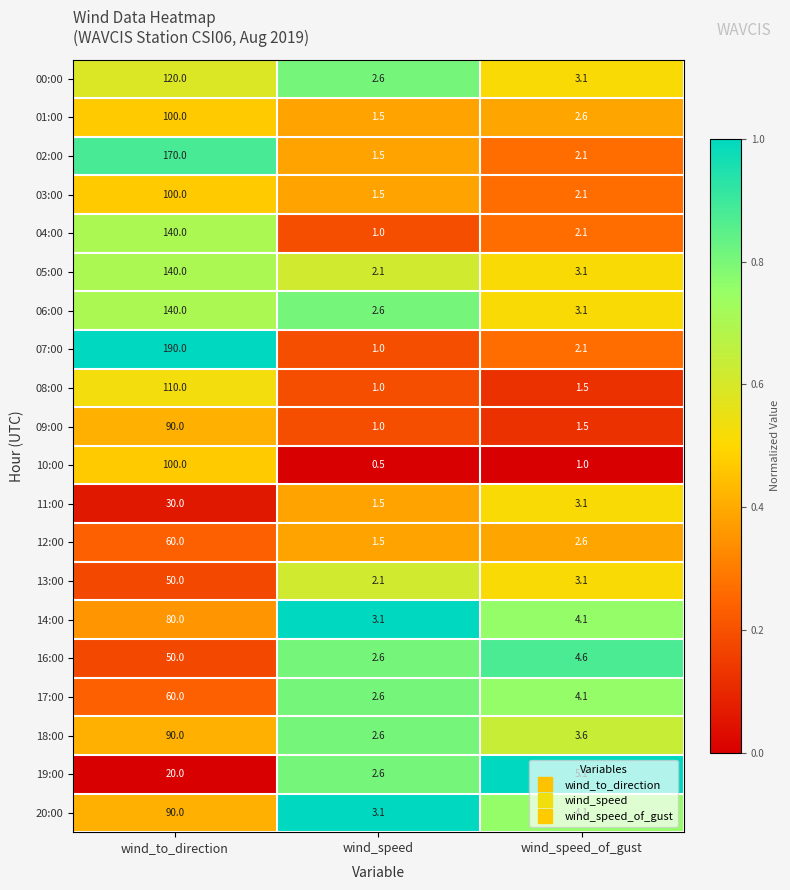

Rank the categories by 11:00 value from highest to lowest.

wind_to_direction, wind_speed_of_gust, wind_speed